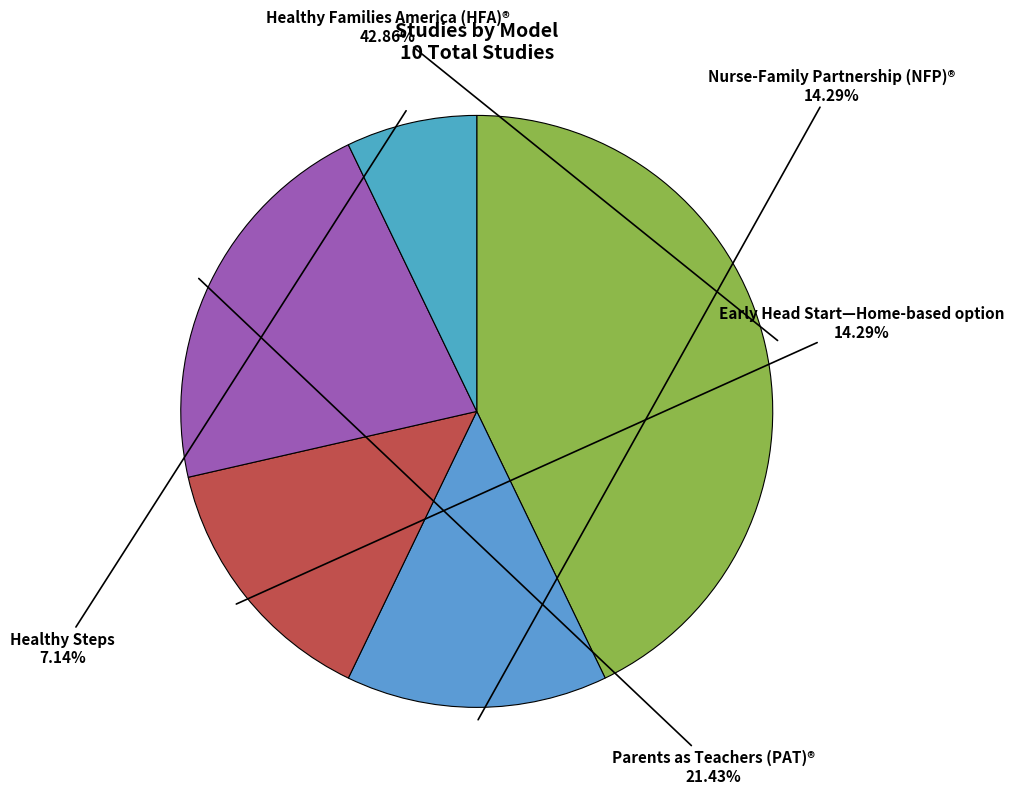

To the nearest percent, what portion does Healthy Families America (HFA)® represent?

43%